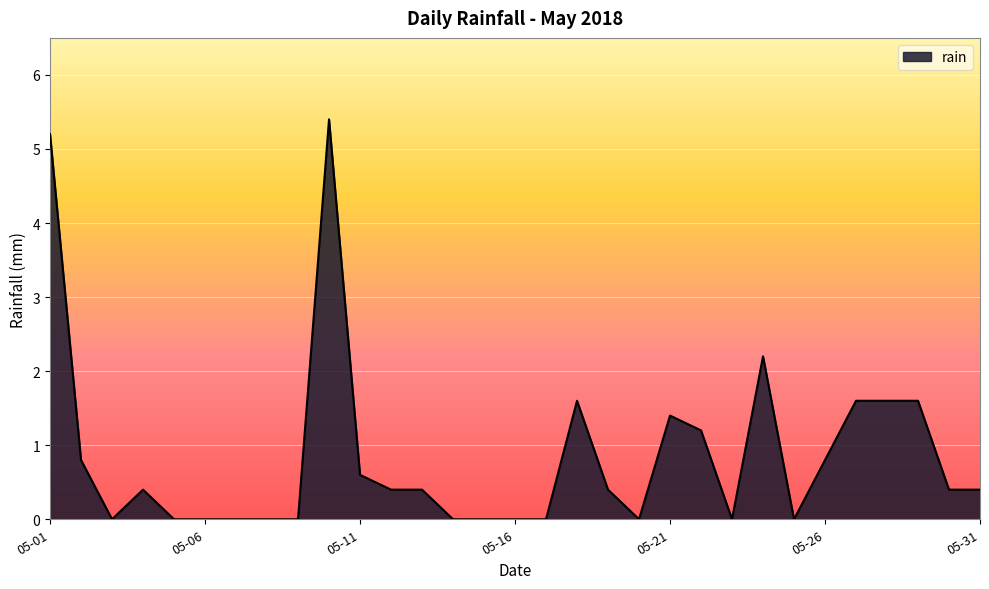

What is the difference between the maximum and minimum values?

5.4